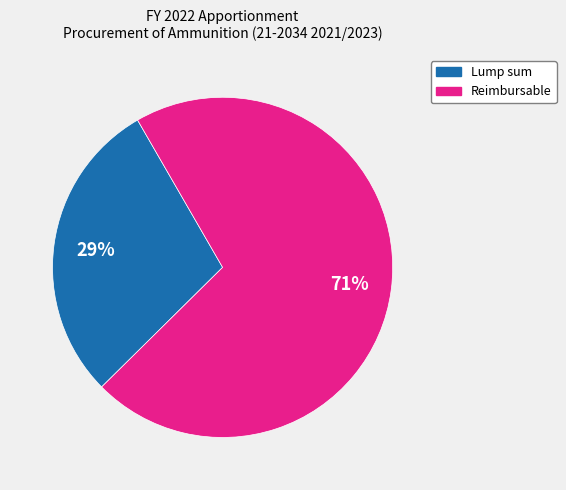

What is the smallest slice in the pie chart?

Lump sum